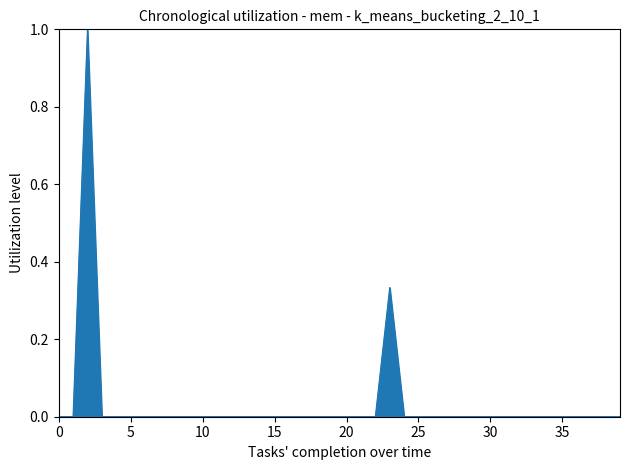

What is the greatest value displayed?

1.0